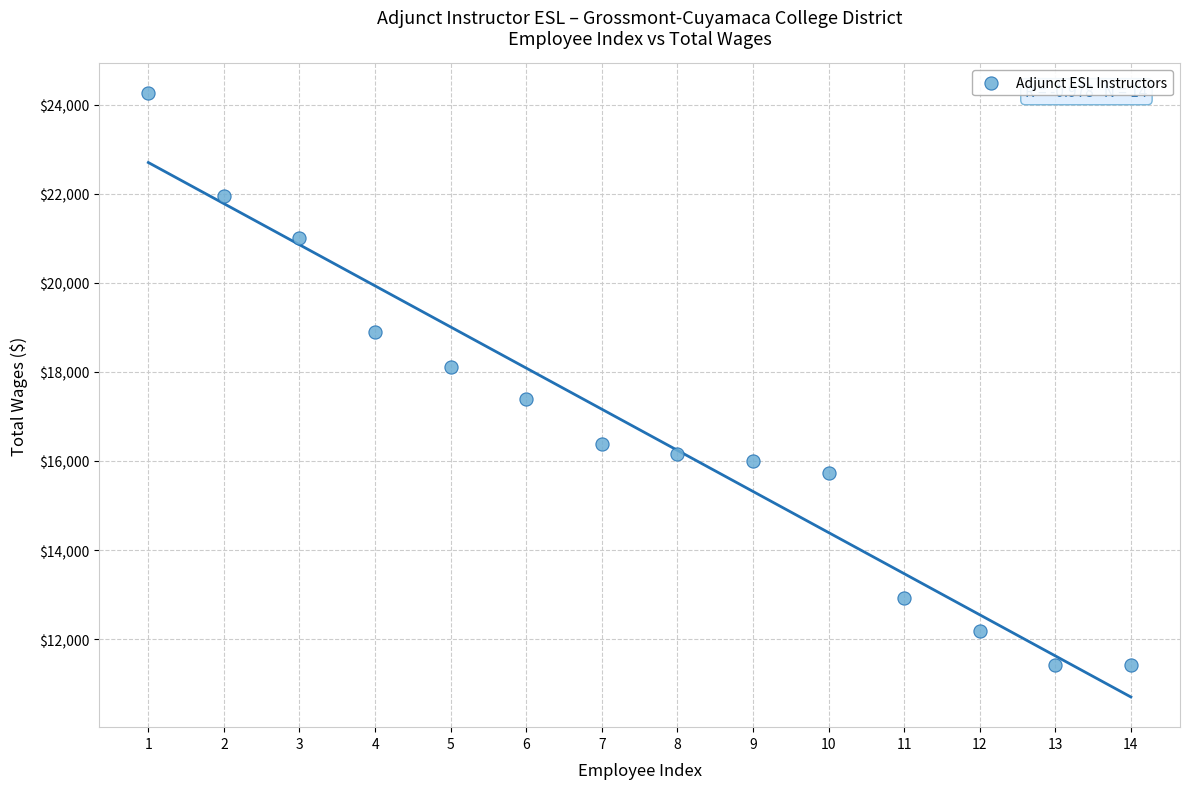

What Y value in the scatter plot is closest to 17834?

18106